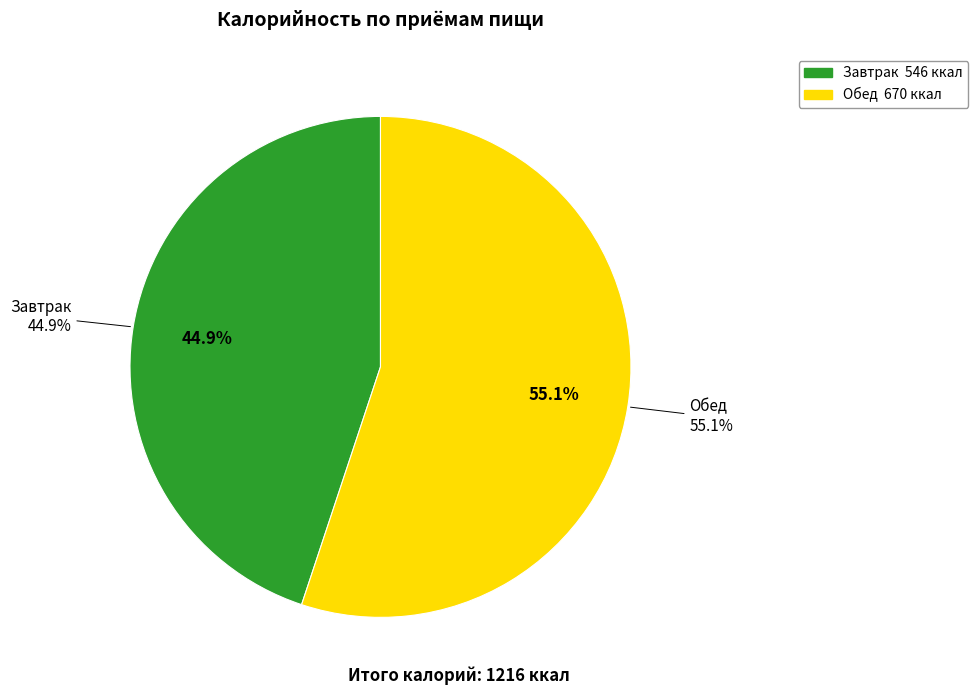

To the nearest percent, what portion does Завтрак represent?

45%